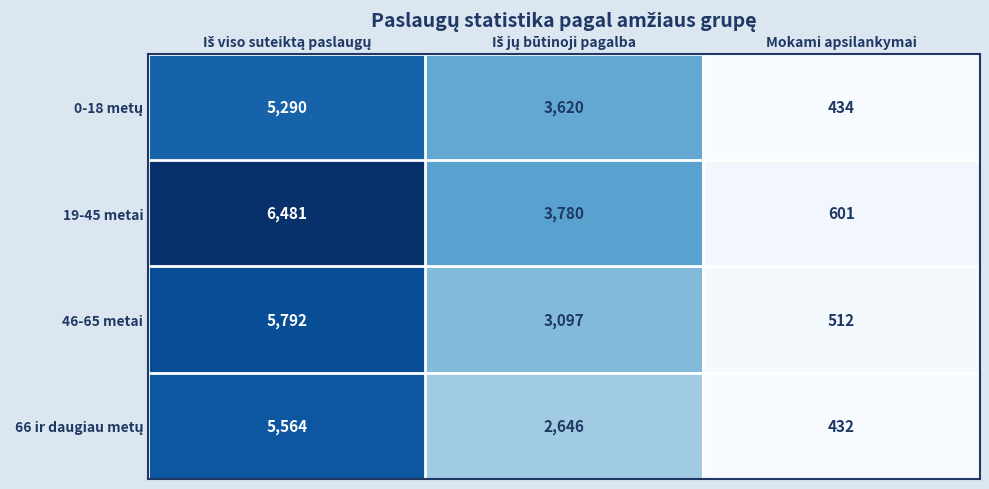

What is the average value of the 46-65 metai series?

3134